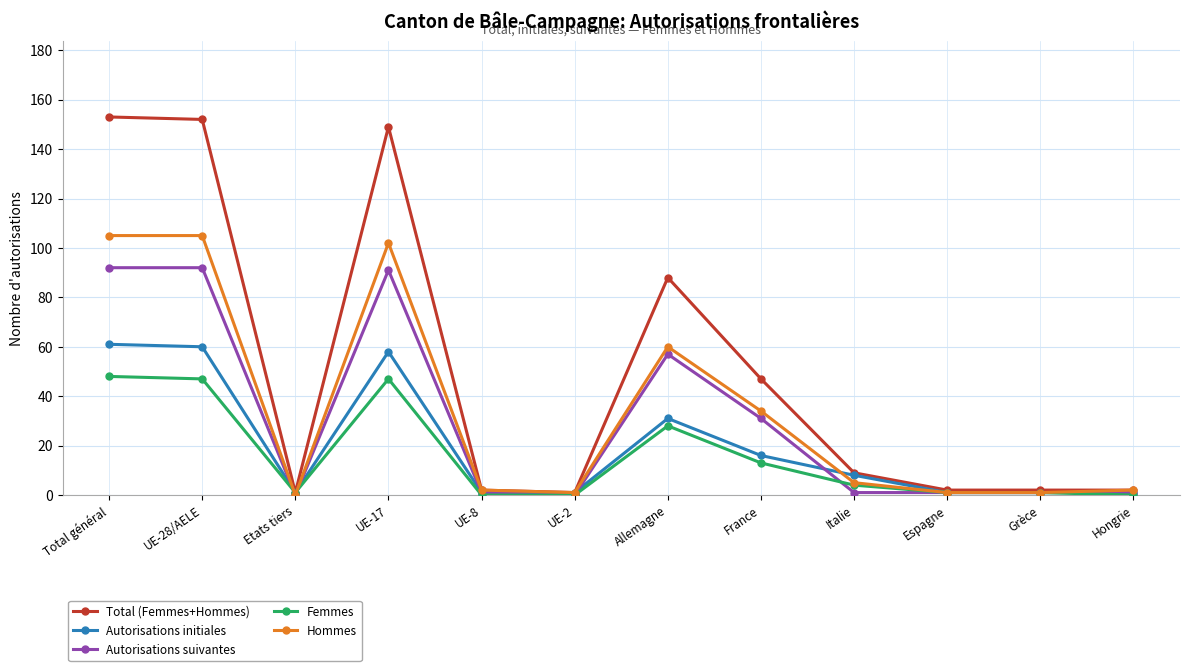

List the series in order of their peak value, highest first.

Total (Femmes+Hommes), Hommes, Autorisations suivantes, Autorisations initiales, Femmes